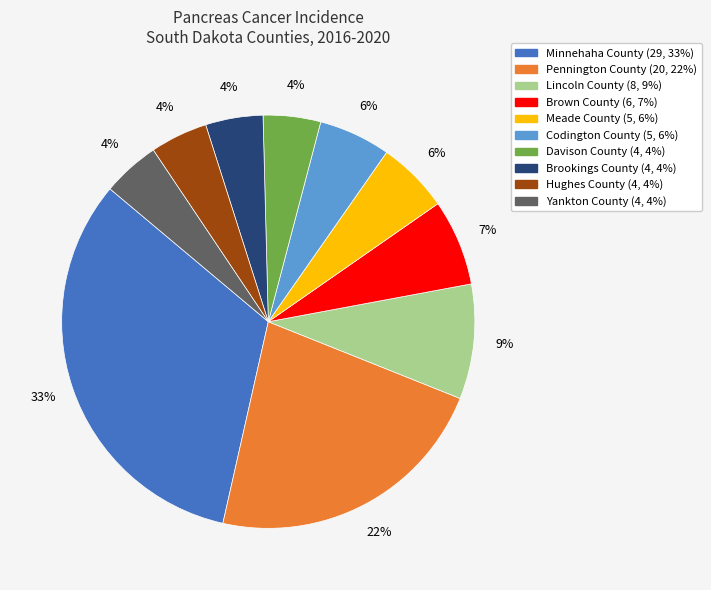

True or false: Meade County accounts for 1% of the total.

False